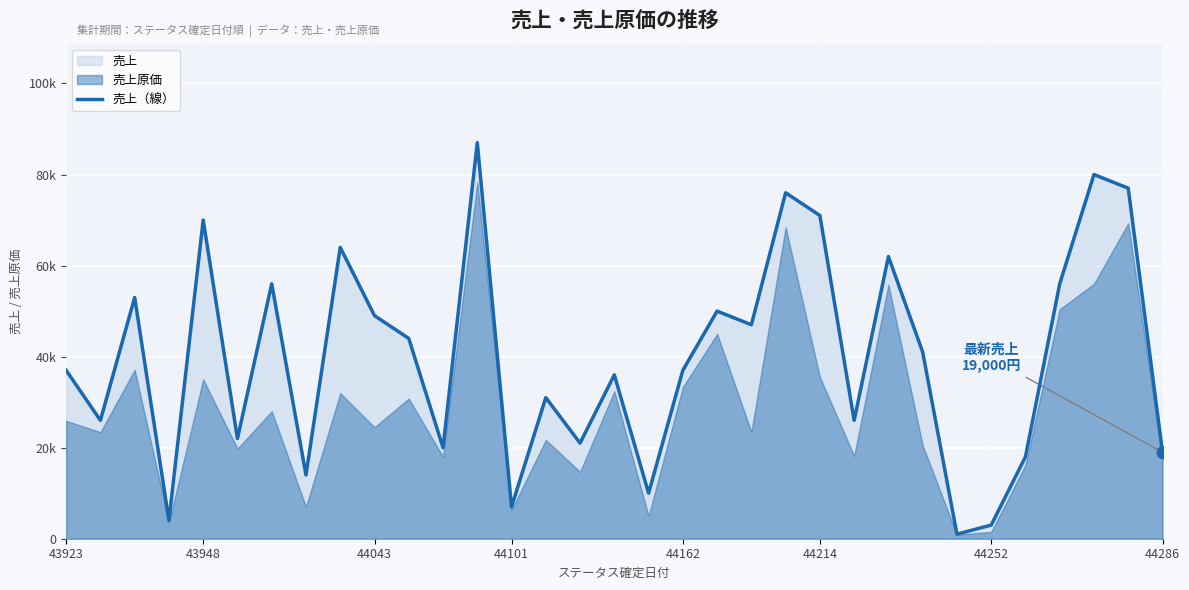

What is the change in value from 12 to 15?

-66000